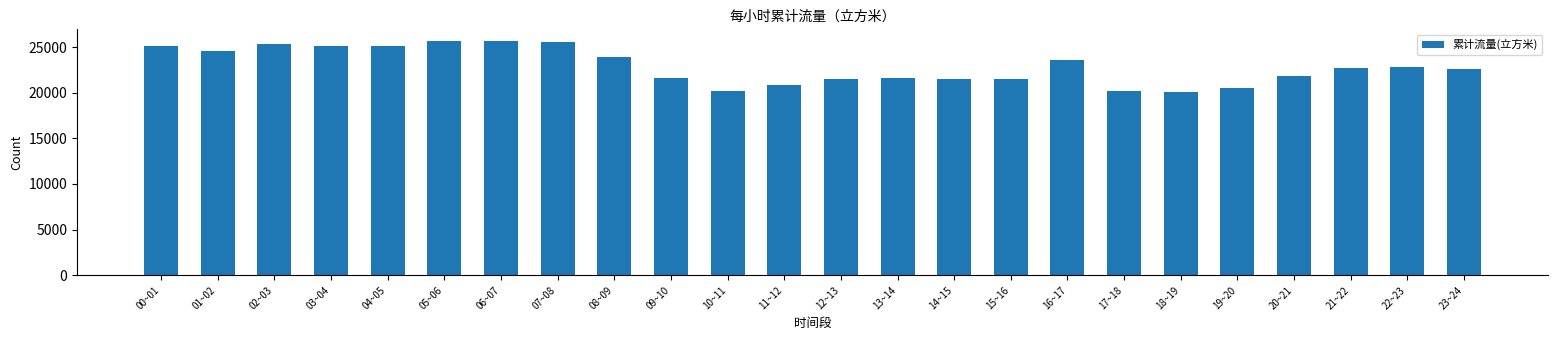

What is the average value?

22875.3